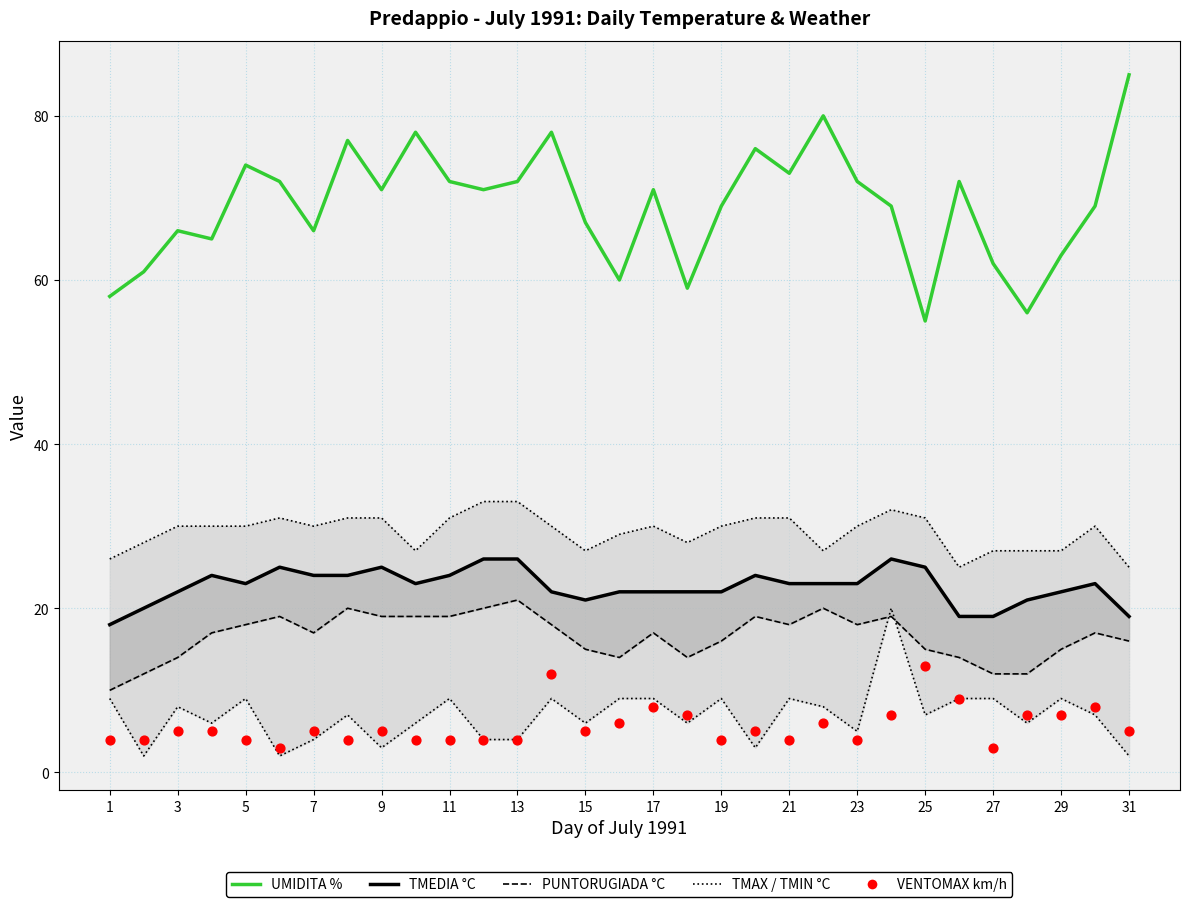

Which series has the widest spread of Y values?

UMIDITA %